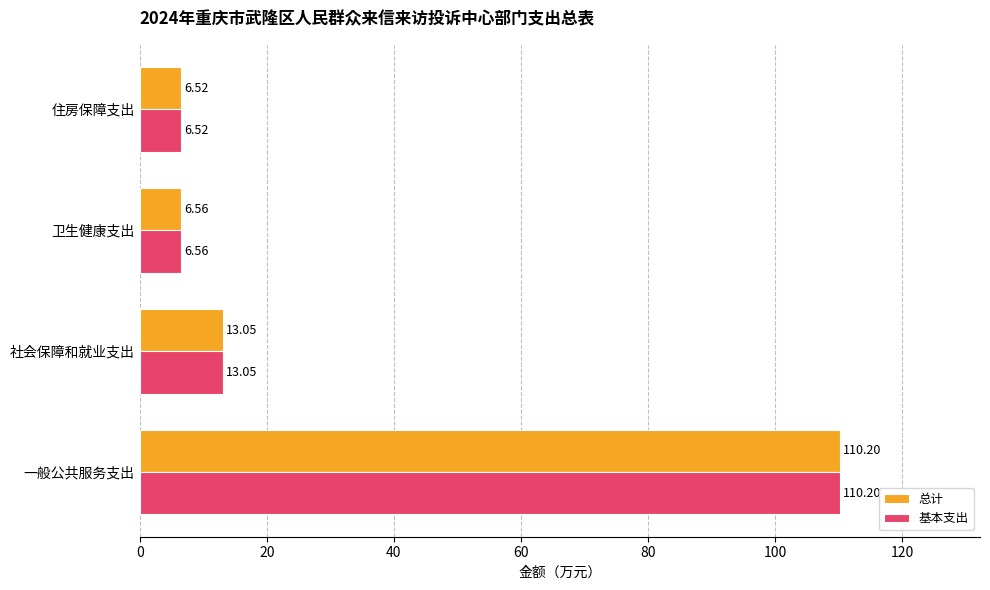

What is the sum of all 基本支出 values?

136.3